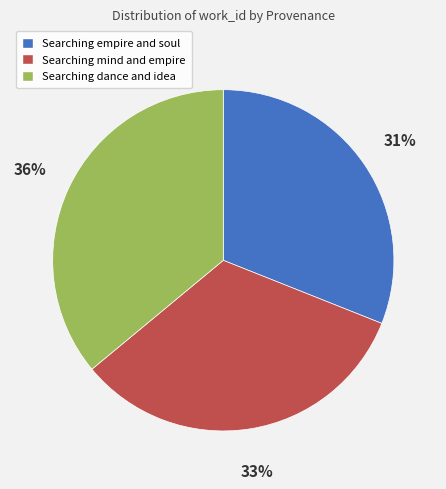

Which slice is the largest?

Searching dance and idea